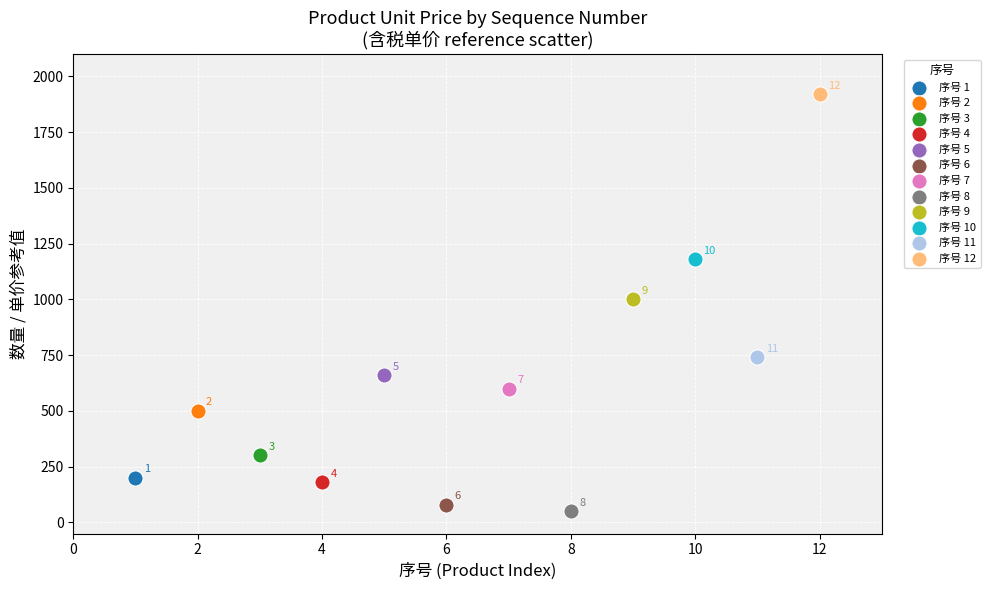

Which series contains the highest Y value?

序号 12